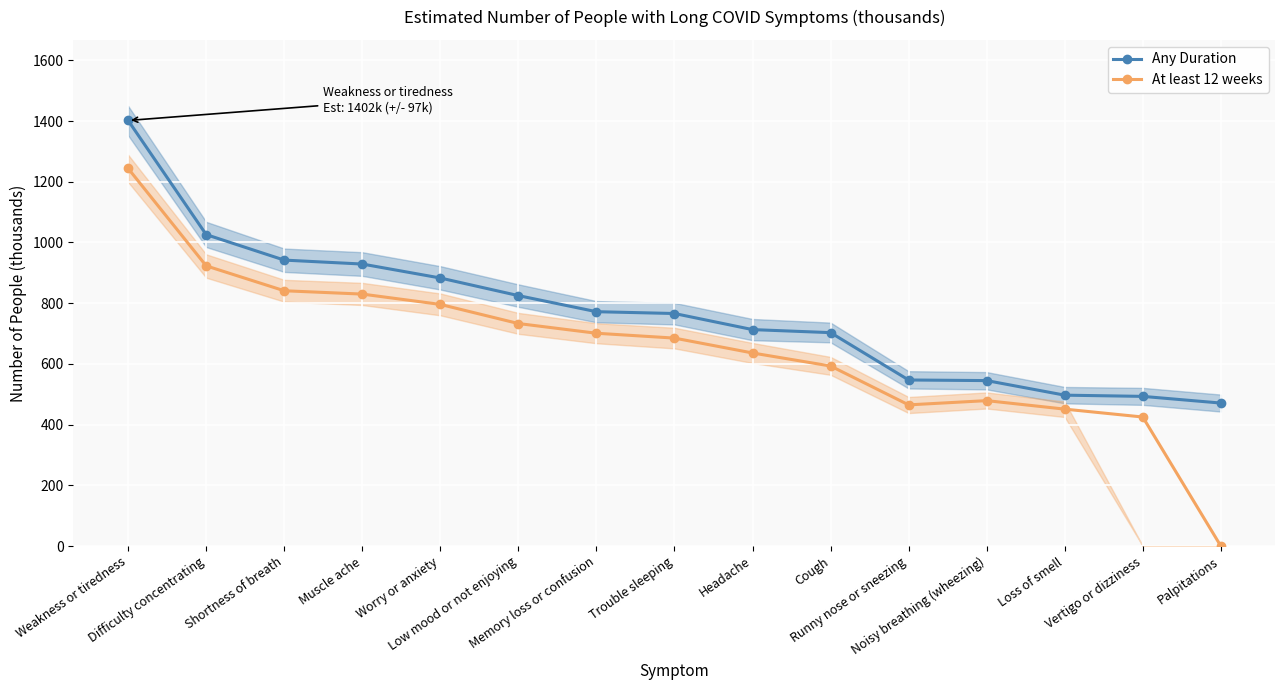

What position from the right is Low mood or not enjoying?

10